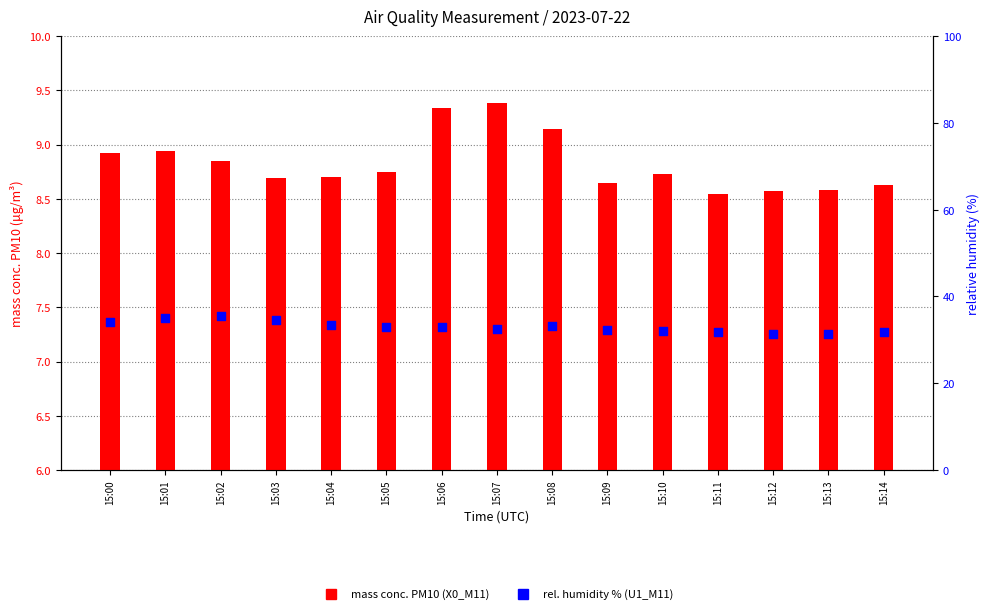

Which series reaches the maximum Y coordinate?

rel. humidity % (U1_M11)